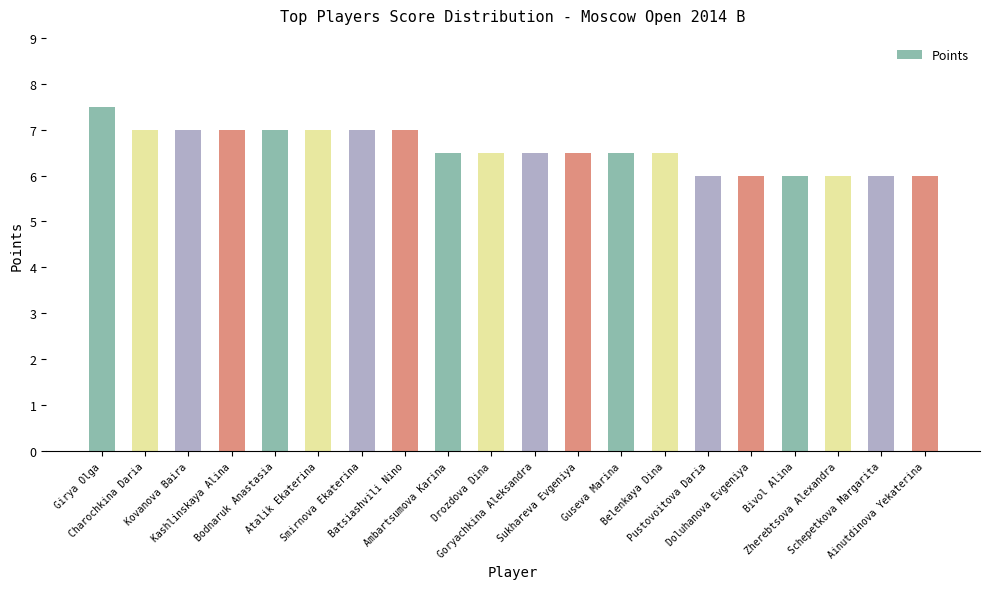

What is the greatest value displayed?

7.5